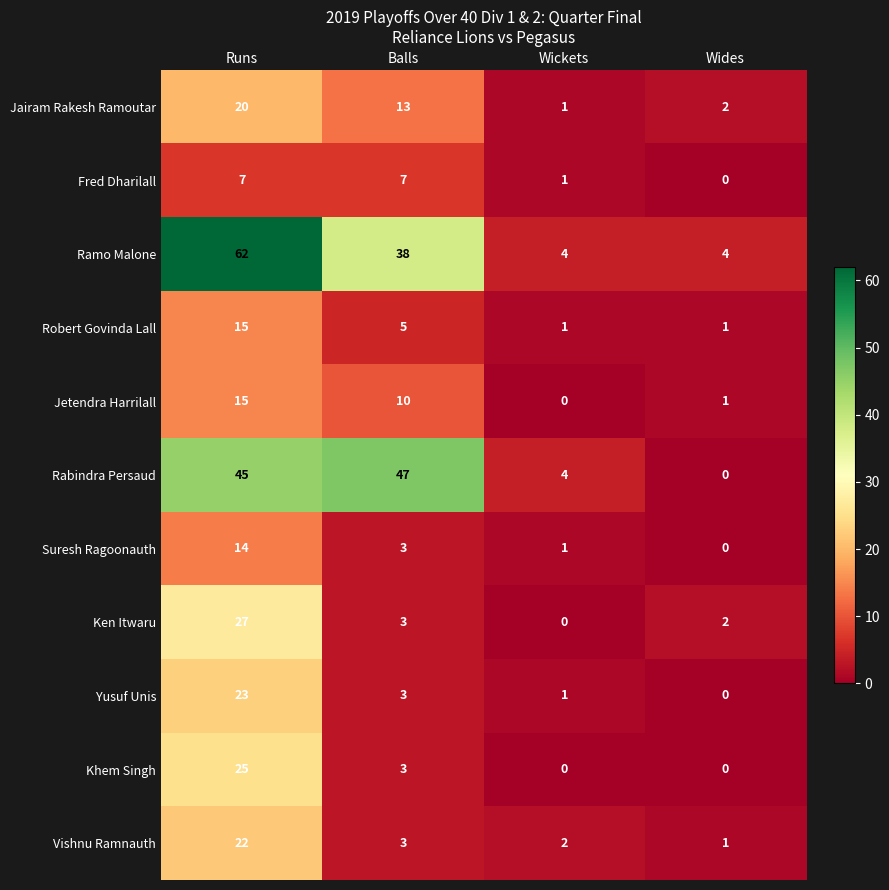

List the labels in order of Suresh Ragoonauth value, largest first.

Runs, Balls, Wickets, Wides